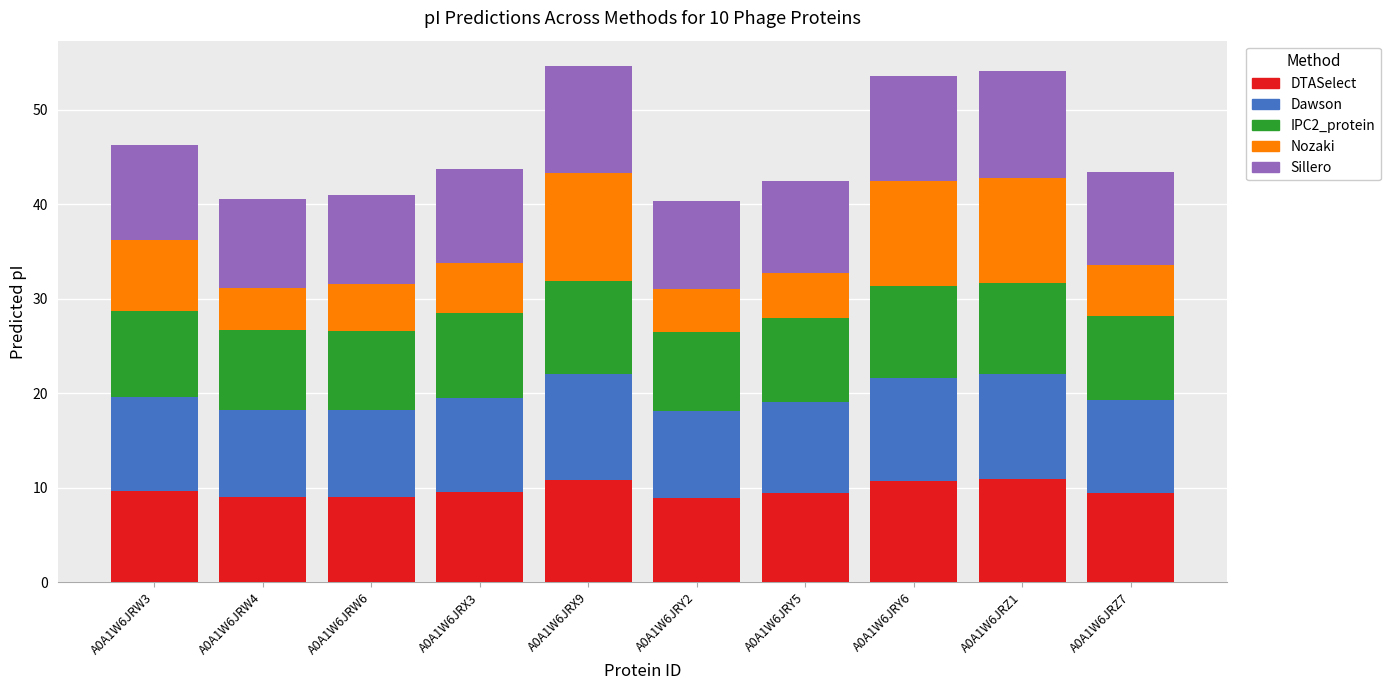

The DTASelect series shows 9.5 at A0A1W6JRZ7. True or false?

True